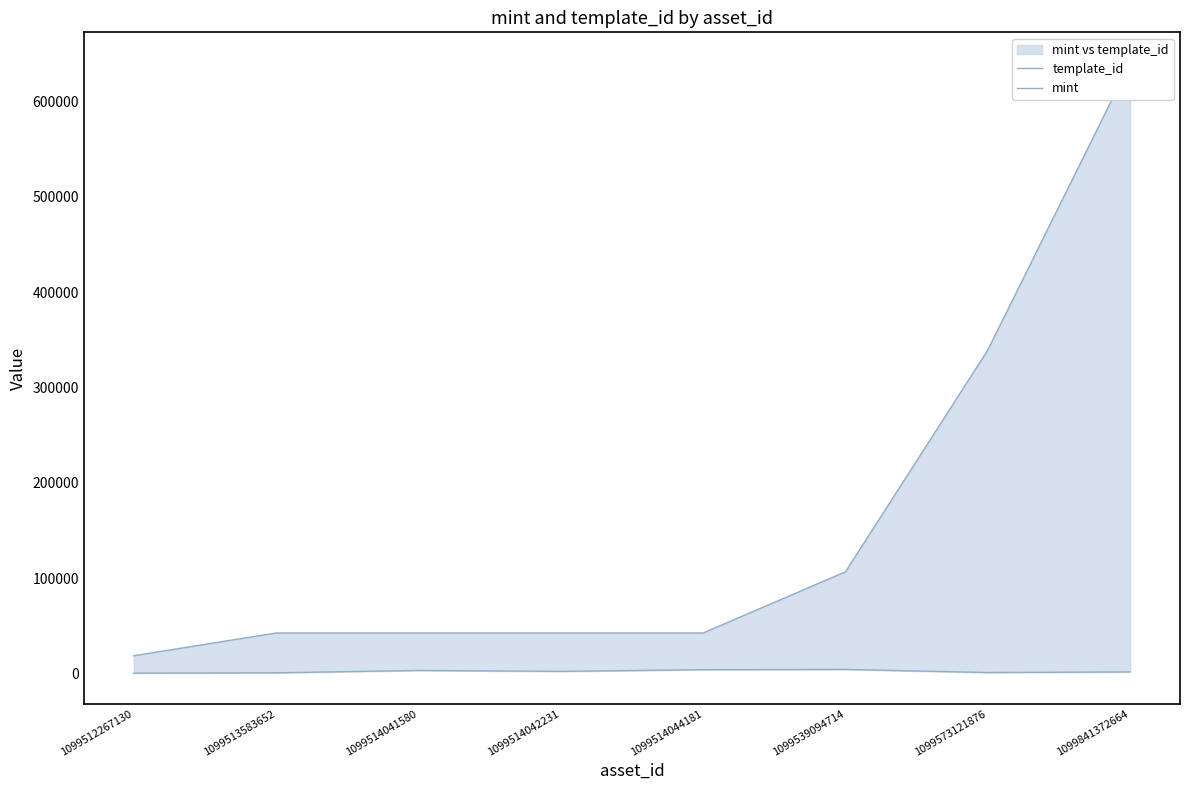

True or false: template_id and mint intersect in this chart.

False